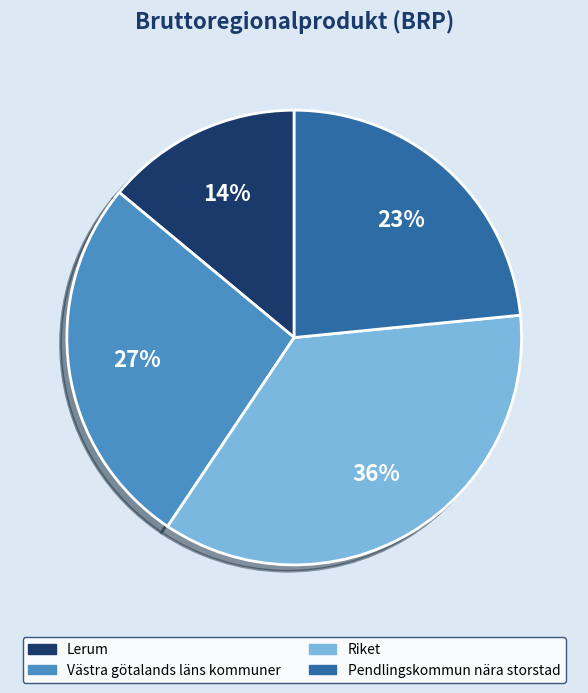

Combined, do Pendlingskommun nära storstad and Lerum account for over 50%?

No